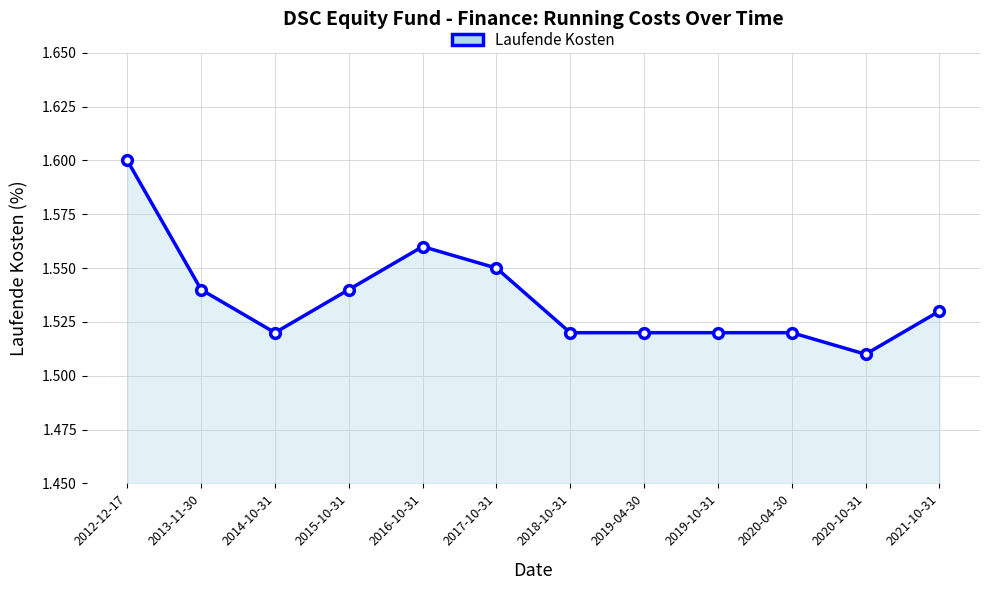

Which category has the lowest value across all series?

2020-10-31